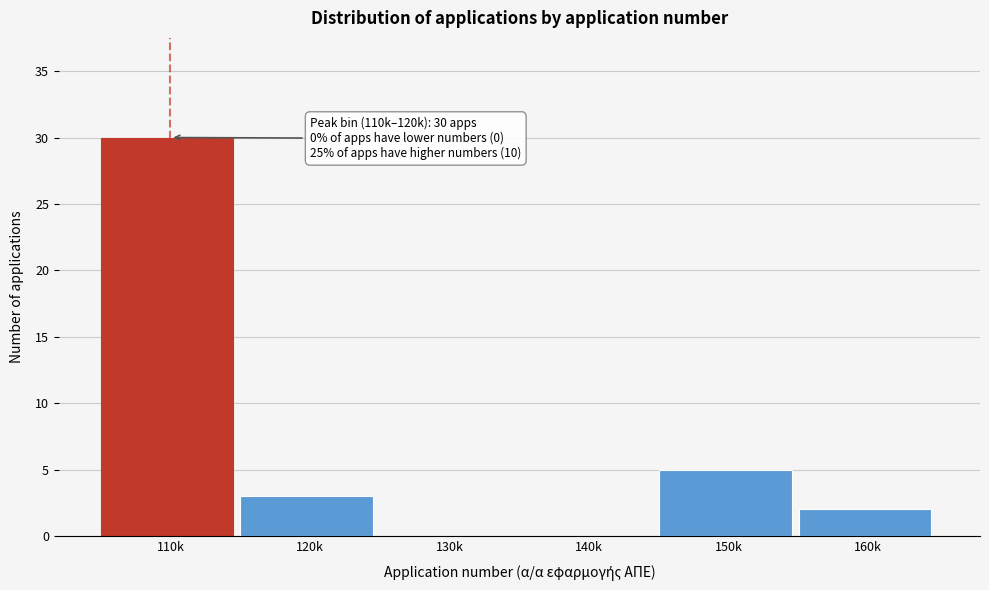

Reading right to left, transcribe all the data shown in this chart.

160k=2	150k=5	140k=0	130k=0	120k=3	110k=30